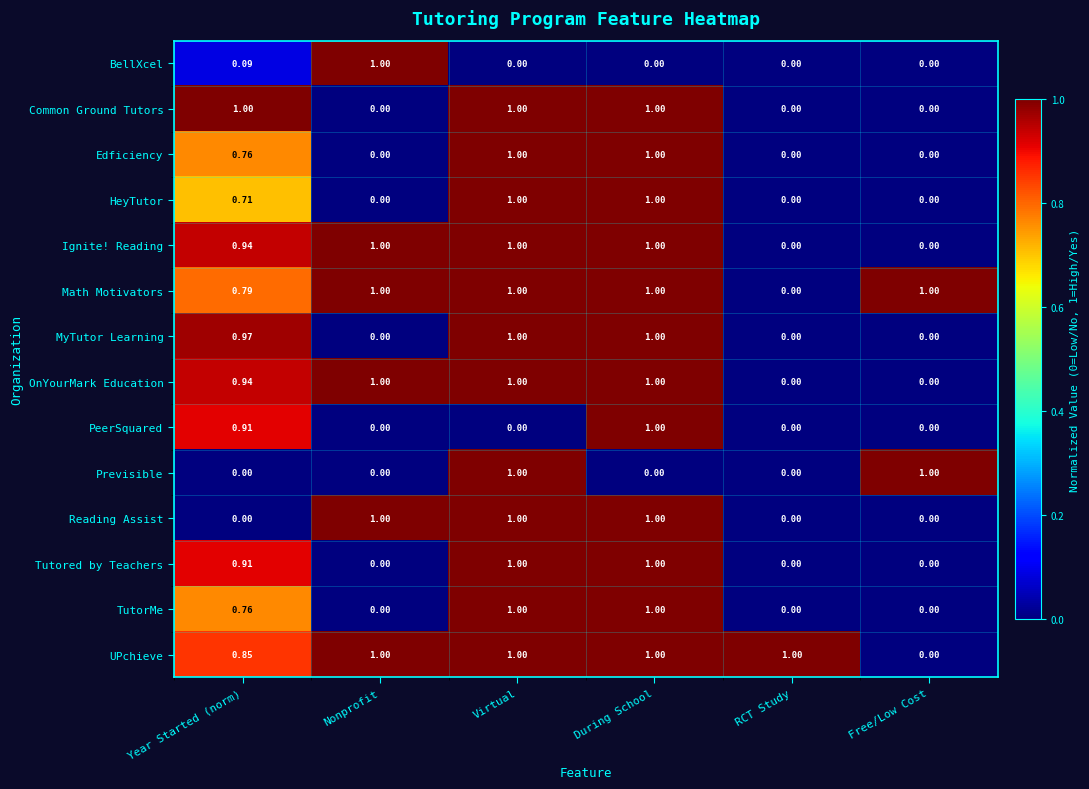

Is the value of UPchieve at During School greater than the value of Edficiency at Year Started (norm)?

Yes